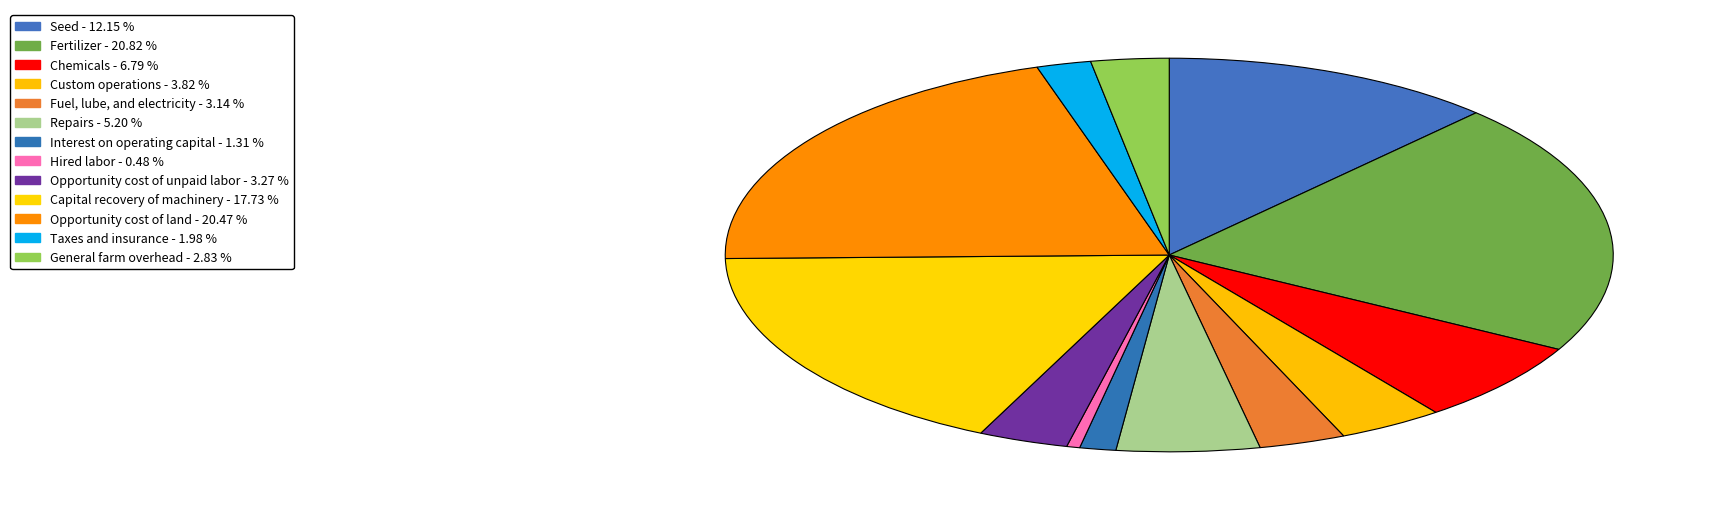

What percentage is the Chemicals slice, to the nearest percent?

7%